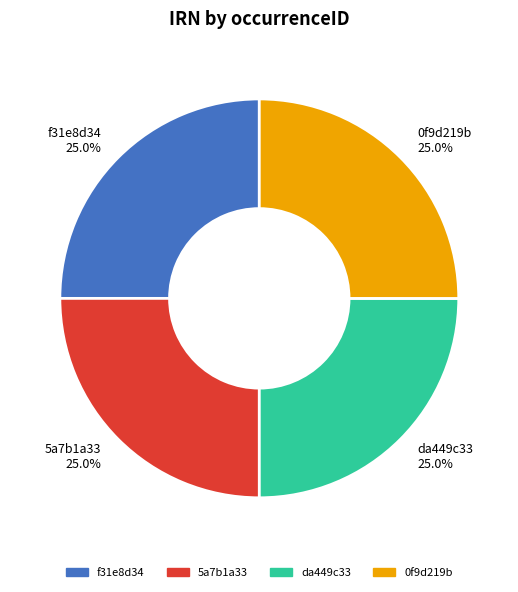

What percentage is the da449c33 slice, to the nearest percent?

25%